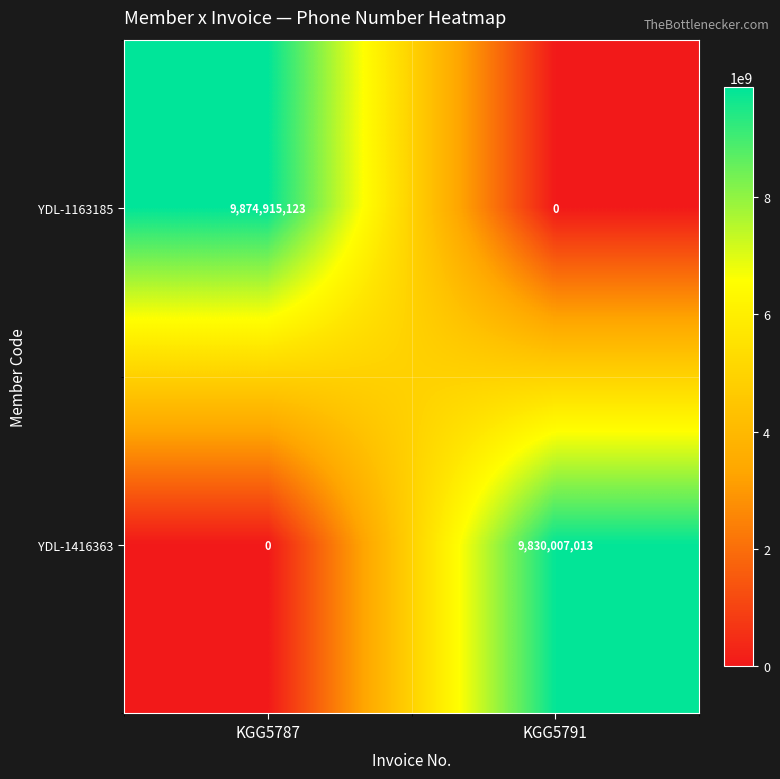

How many data points in YDL-1416363 are less than 9830007013?

1